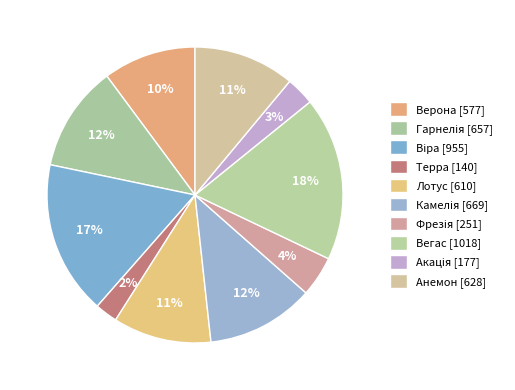

Is the sum of Гарнелія and Терра greater than half?

No